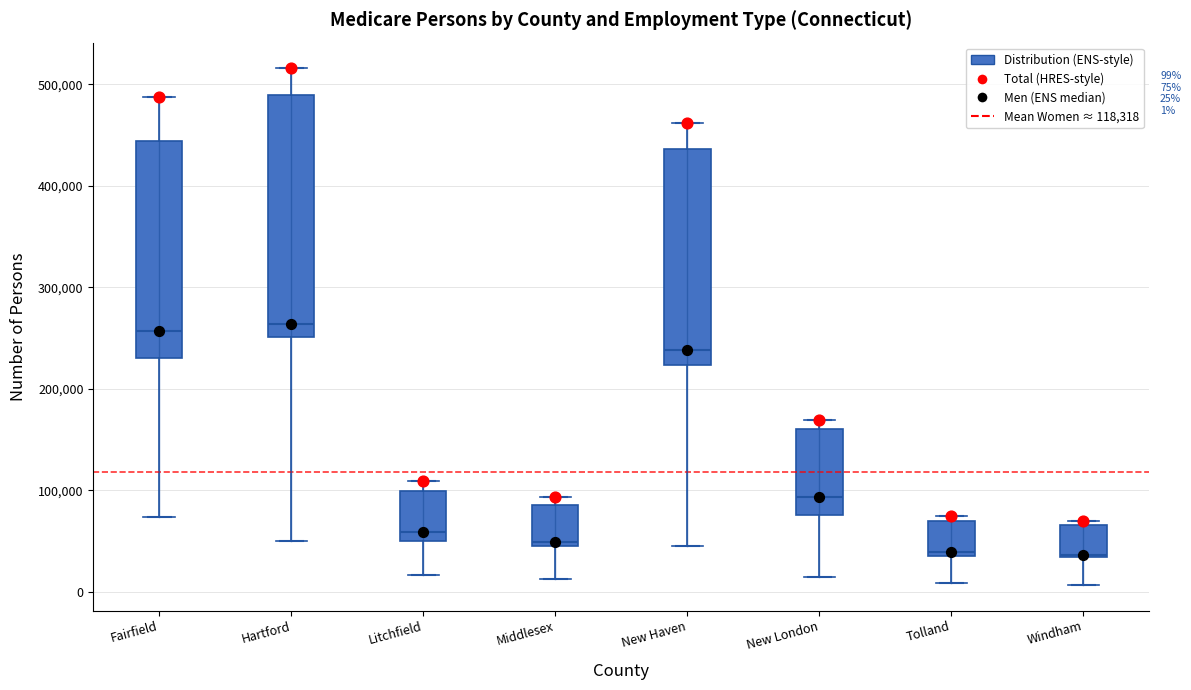

Comparing the boxes themselves (not the whiskers), which one is the tallest?

Hartford